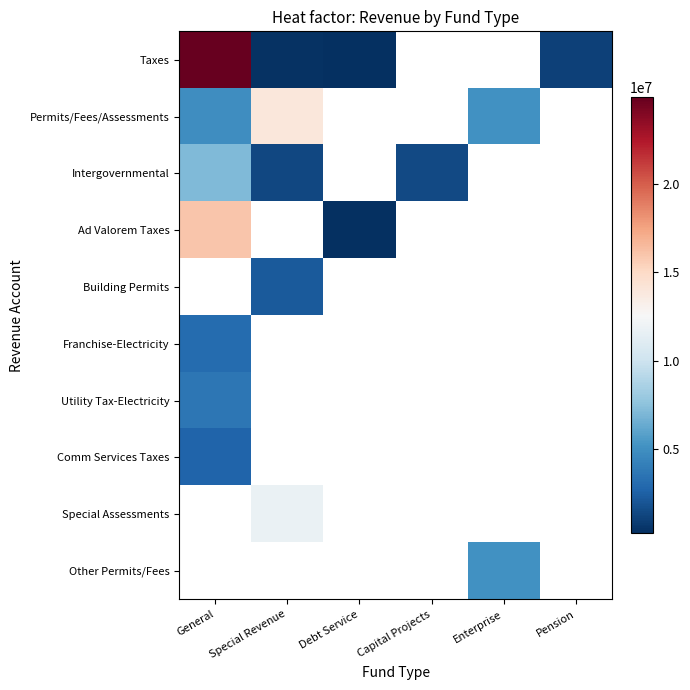

Reading right to left, extract all data points from this chart.

Taxes: Pension=1003307	Enterprise=0	Capital Projects=0	Debt Service=222069	Special Revenue=372913	General=24922978
Permits/Fees/Assessments: Pension=0	Enterprise=5106492	Capital Projects=0	Debt Service=0	Special Revenue=13959482	General=4858123
Intergovernmental: Pension=0	Enterprise=0	Capital Projects=1451558	Debt Service=0	Special Revenue=1307963	General=7146896
Ad Valorem Taxes: Pension=0	Enterprise=0	Capital Projects=0	Debt Service=222069	Special Revenue=0	General=16031177
Building Permits: Pension=0	Enterprise=0	Capital Projects=0	Debt Service=0	Special Revenue=2172234	General=0
Franchise-Electricity: Pension=0	Enterprise=0	Capital Projects=0	Debt Service=0	Special Revenue=0	General=3058986
Utility Tax-Electricity: Pension=0	Enterprise=0	Capital Projects=0	Debt Service=0	Special Revenue=0	General=3668839
Comm Services Taxes: Pension=0	Enterprise=0	Capital Projects=0	Debt Service=0	Special Revenue=0	General=2684920
Special Assessments: Pension=0	Enterprise=0	Capital Projects=0	Debt Service=0	Special Revenue=11787248	General=0
Other Permits/Fees: Pension=0	Enterprise=5106492	Capital Projects=0	Debt Service=0	Special Revenue=0	General=0